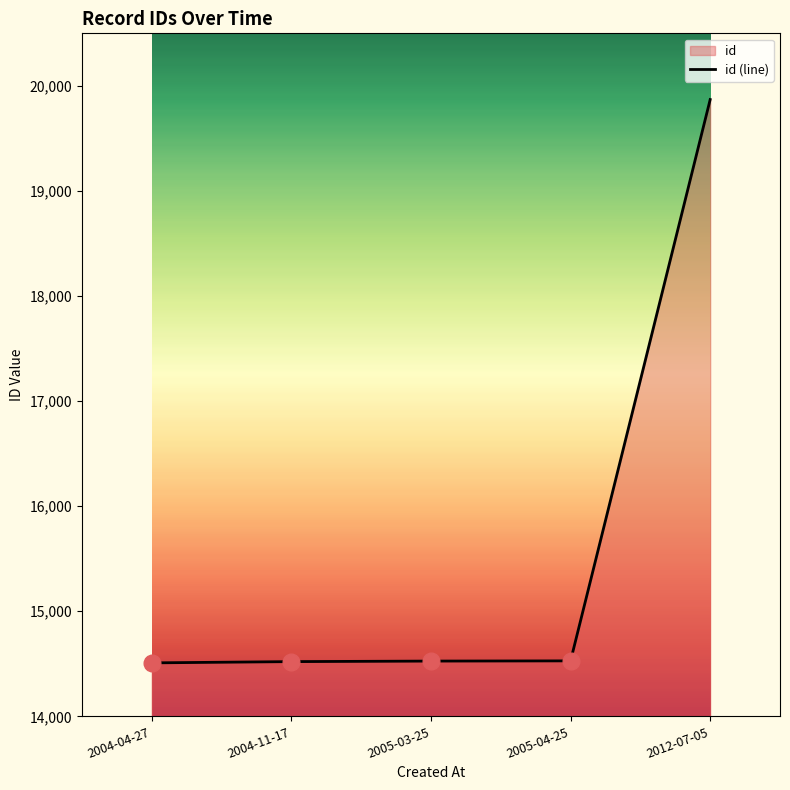

How many data points does each series have?

5